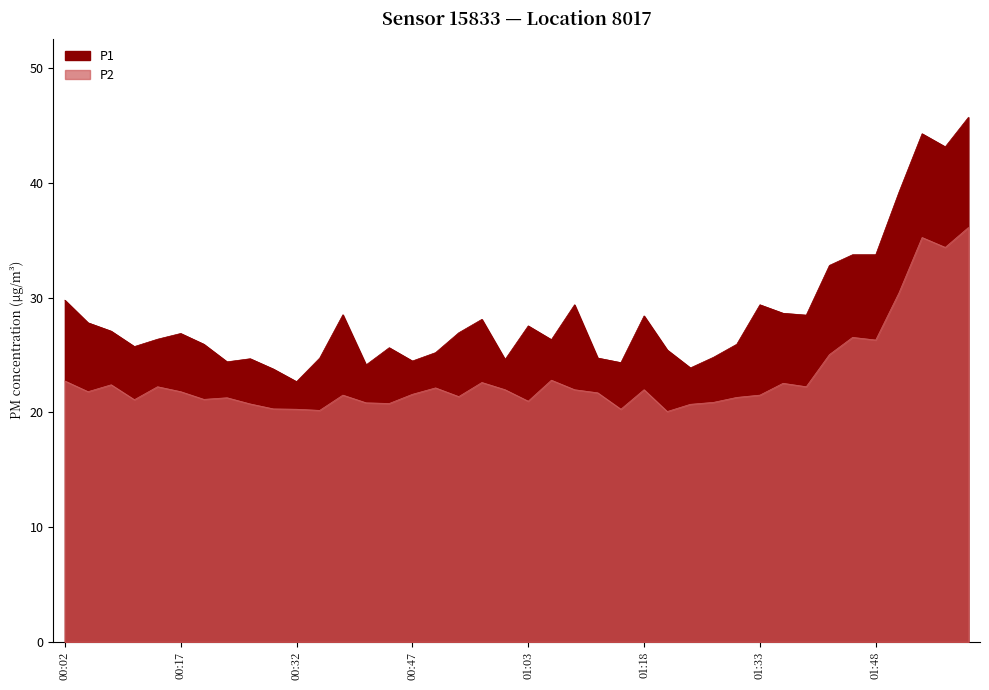

How many lines are shown in the chart?

2